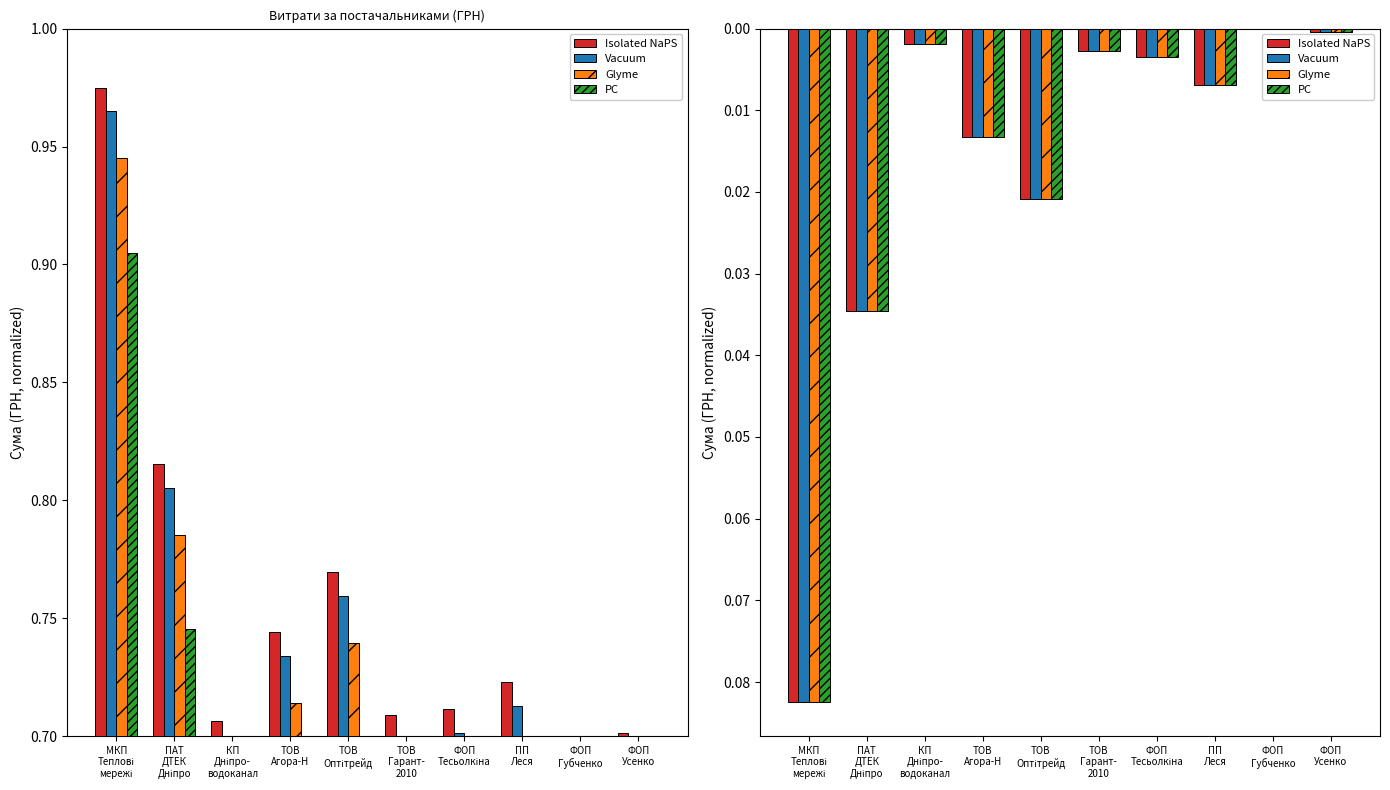

What value does the PC series have at МКП
Теплові
мережі?

0.1